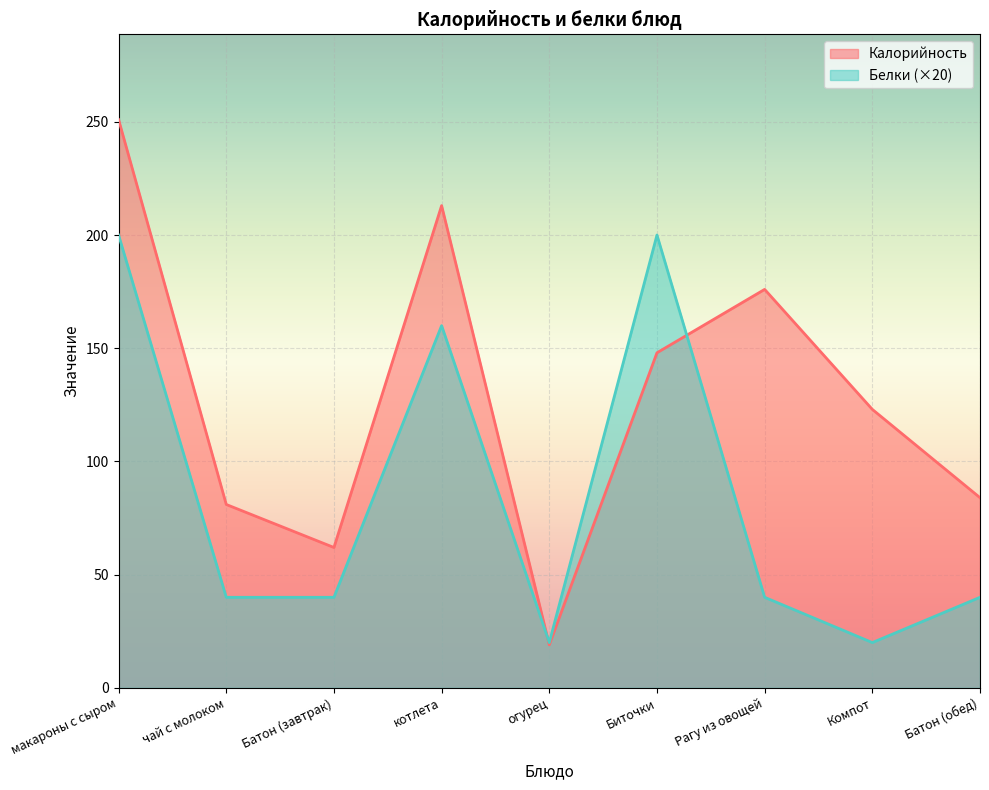

True or false: Калорийность and Белки cross at least once.

True